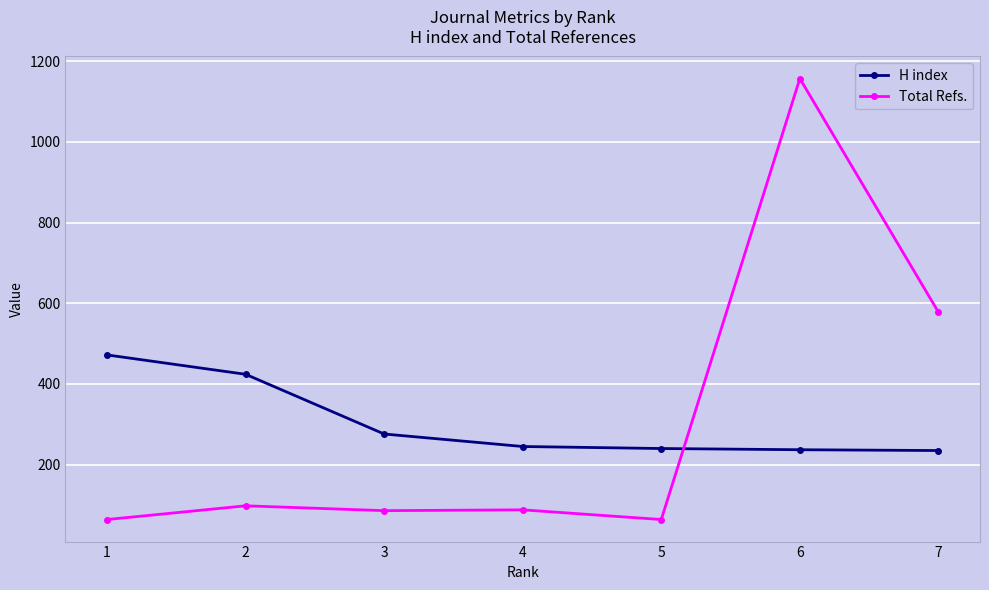

Is it true that Total Refs. equals 171 at 2?

False